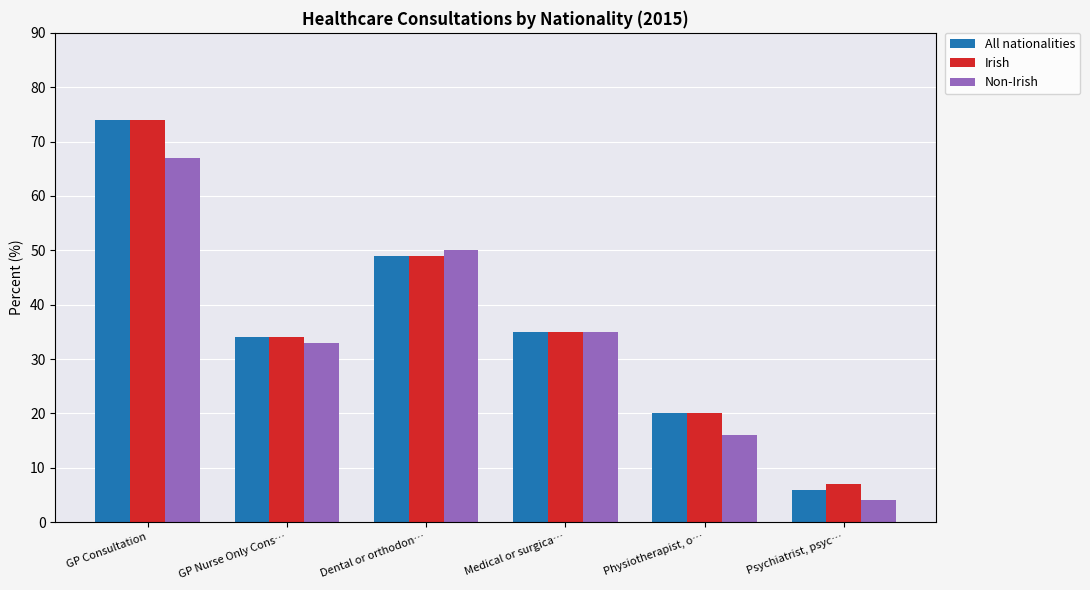

What is the smallest value displayed?

4